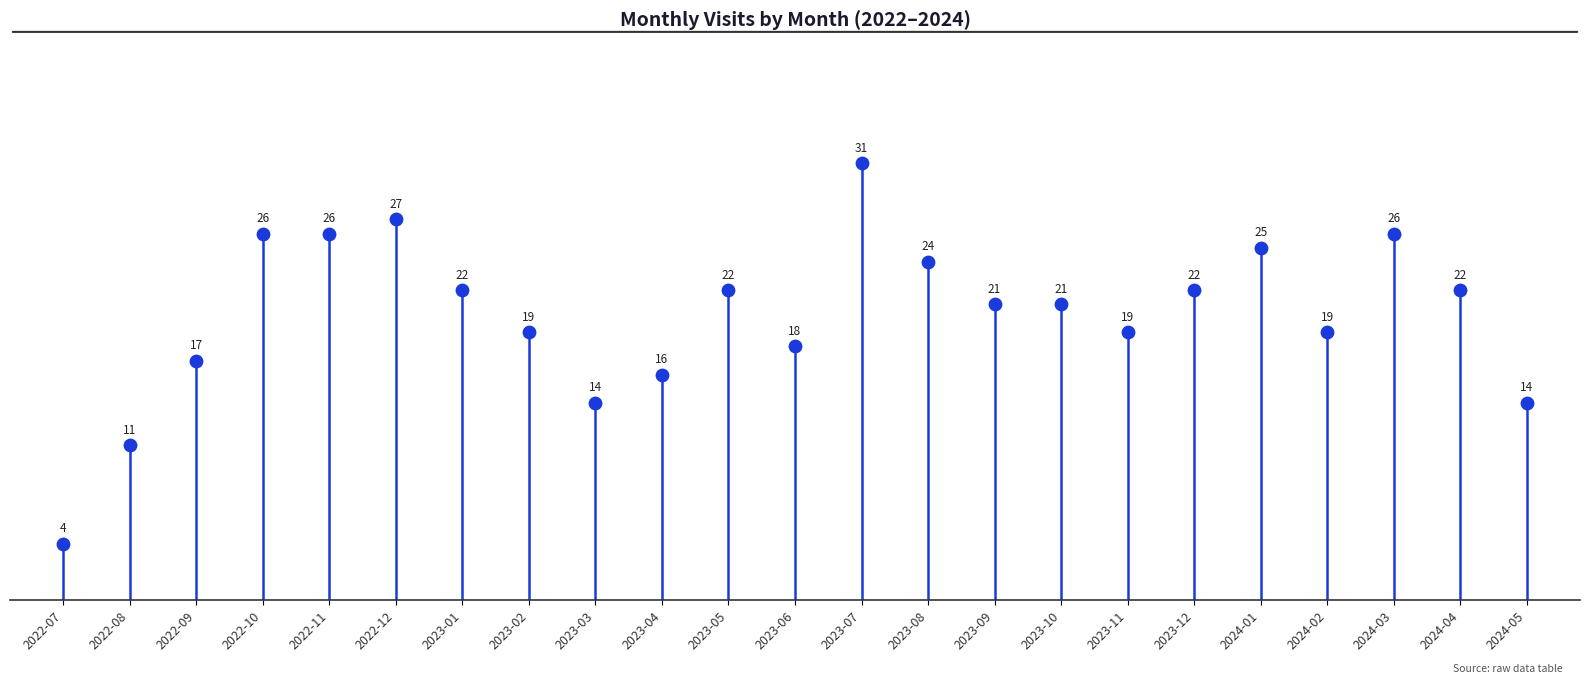

Which has a higher value, 2023-11 or 2023-02?

2023-11